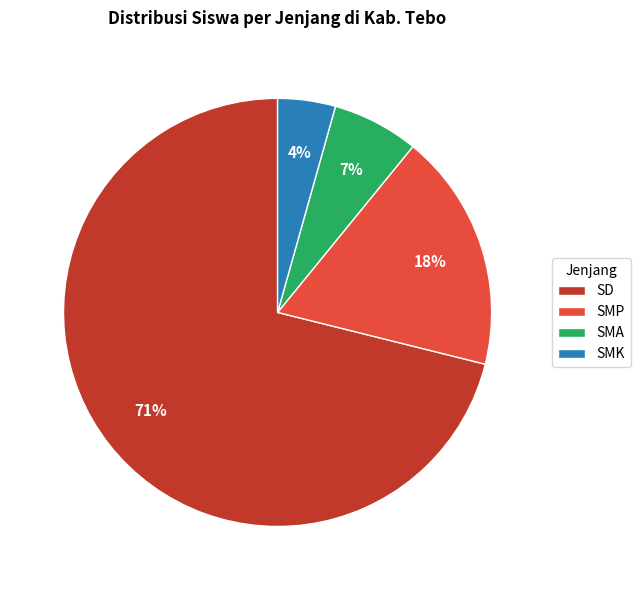

Which has a higher value, SMP or SD?

SD